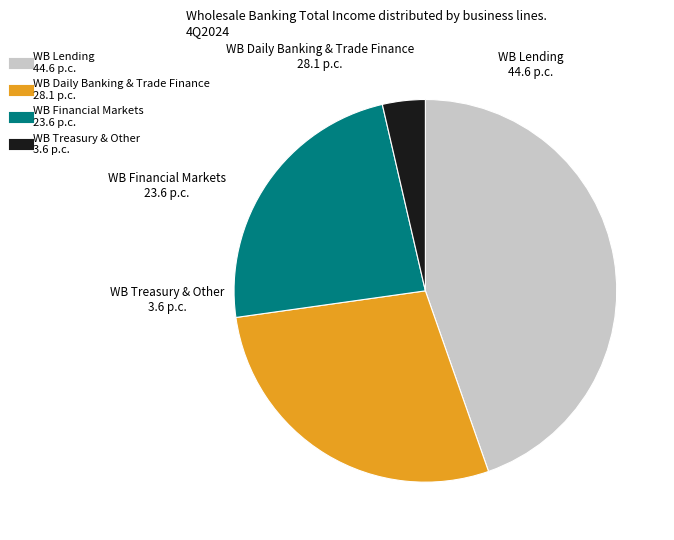

Rank the categories by value from highest to lowest.

WB Lending, WB Daily Banking & Trade Finance, WB Financial Markets, WB Treasury & Other